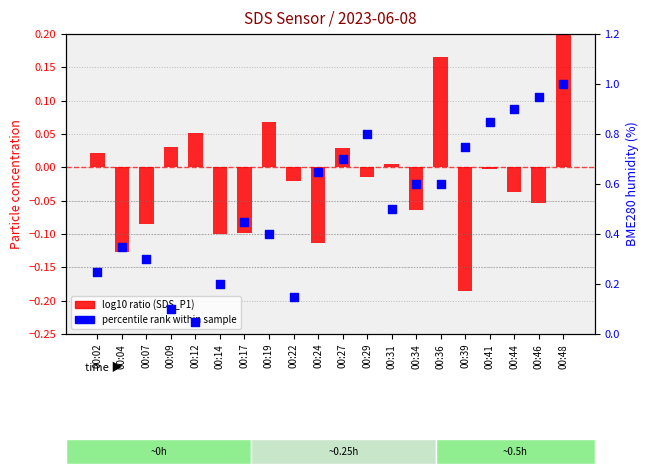

Which series contains the lowest Y value?

log10 ratio (SDS_P1)